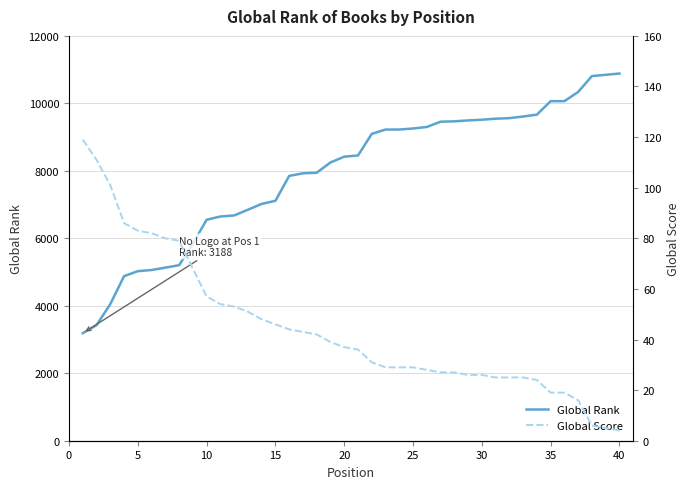

What is the lowest value of the Global Score series?

4